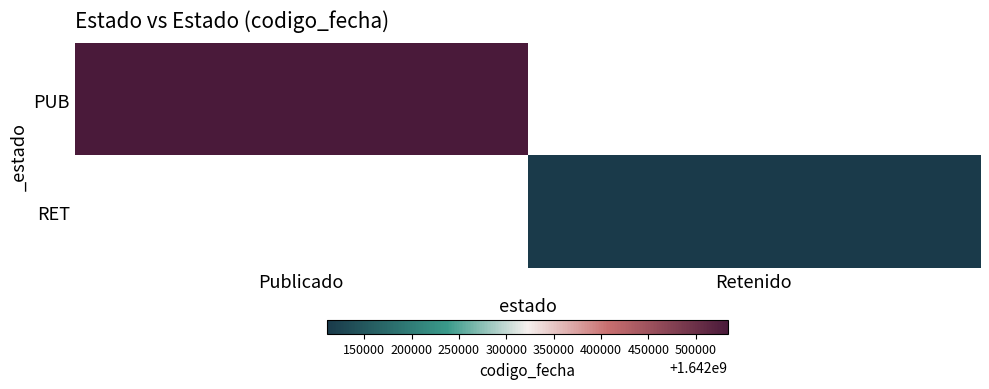

What is the maximum value for PUB?

1642533994.0